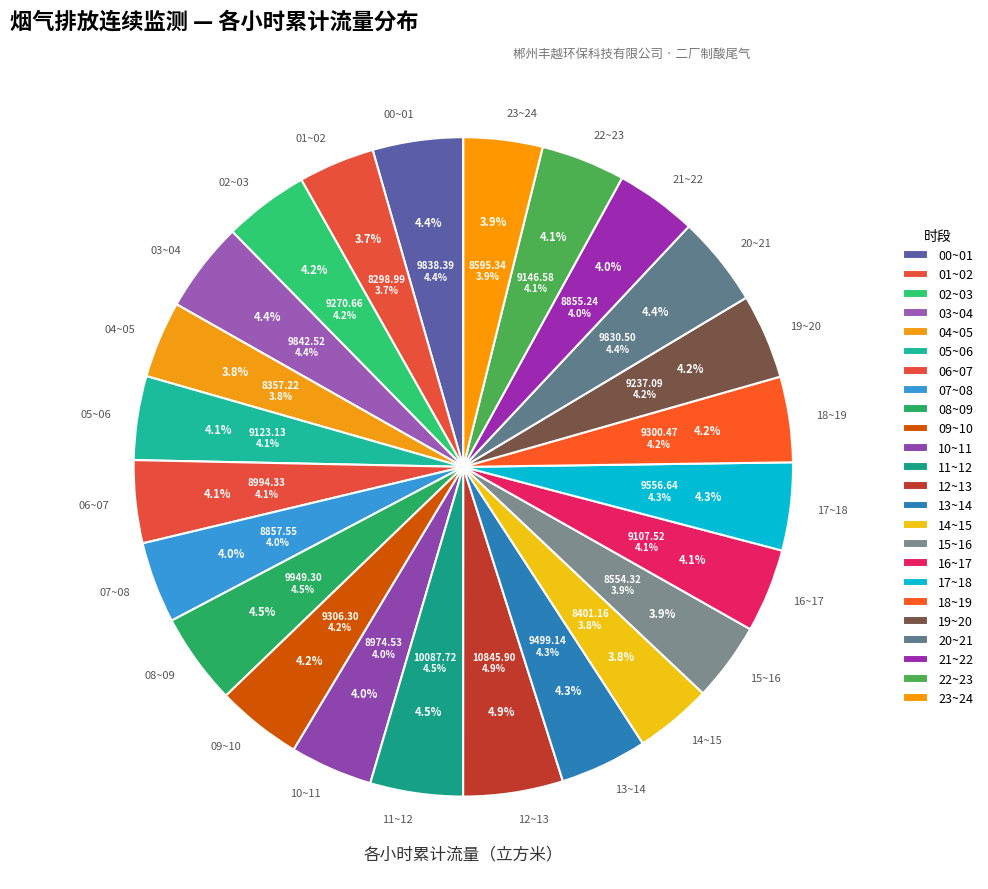

What is the ratio of the value at 17~18 to the value at 02~03?

1.0